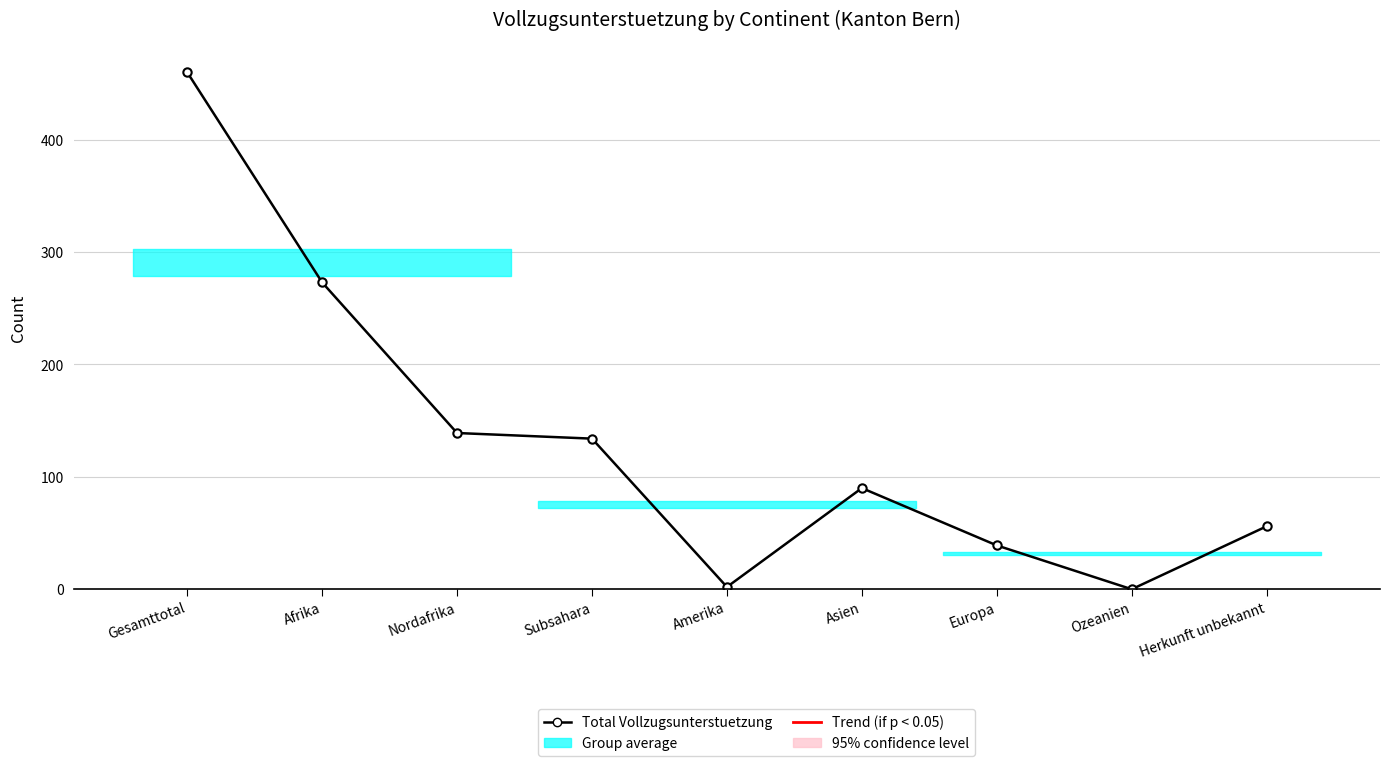

Reading left to right, extract all data points from this chart.

Gesamttotal=460	Afrika=273	Nordafrika=139	Subsahara=134	Amerika=2	Asien=90	Europa=39	Ozeanien=0	Herkunft unbekannt=56